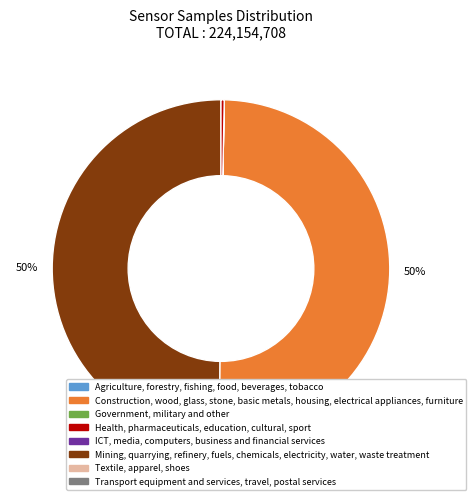

To the nearest percent, what is the average slice percentage?

25%